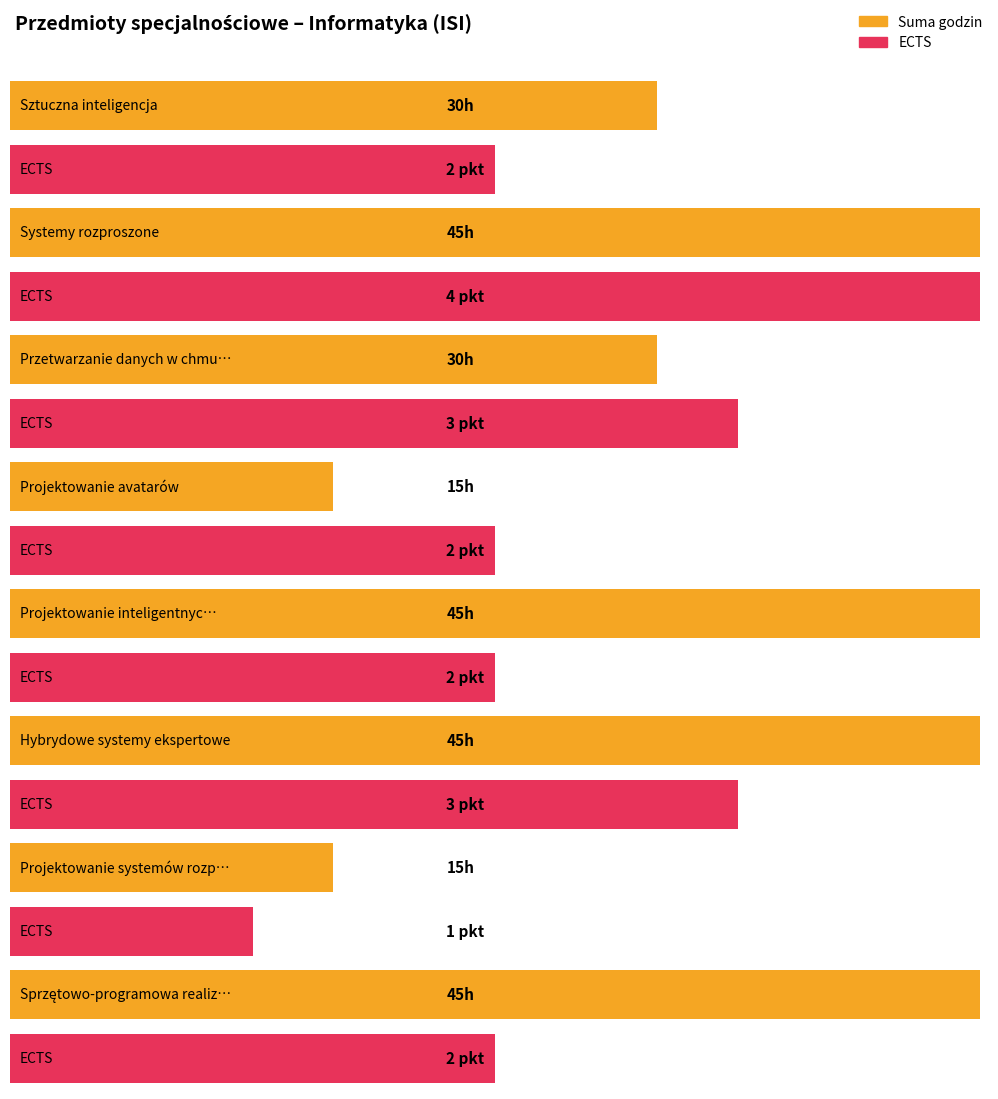

Rank the series by their average value, from lowest to highest.

ECTS, Suma godzin